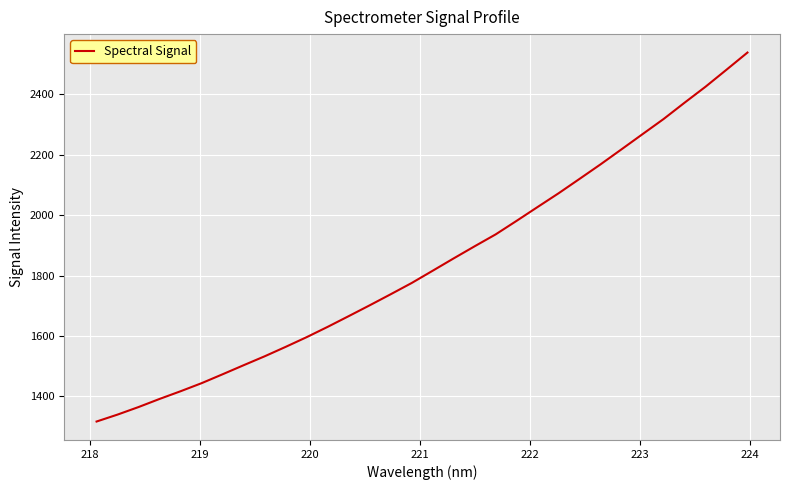

What is the difference between the maximum and minimum values?

1222.1